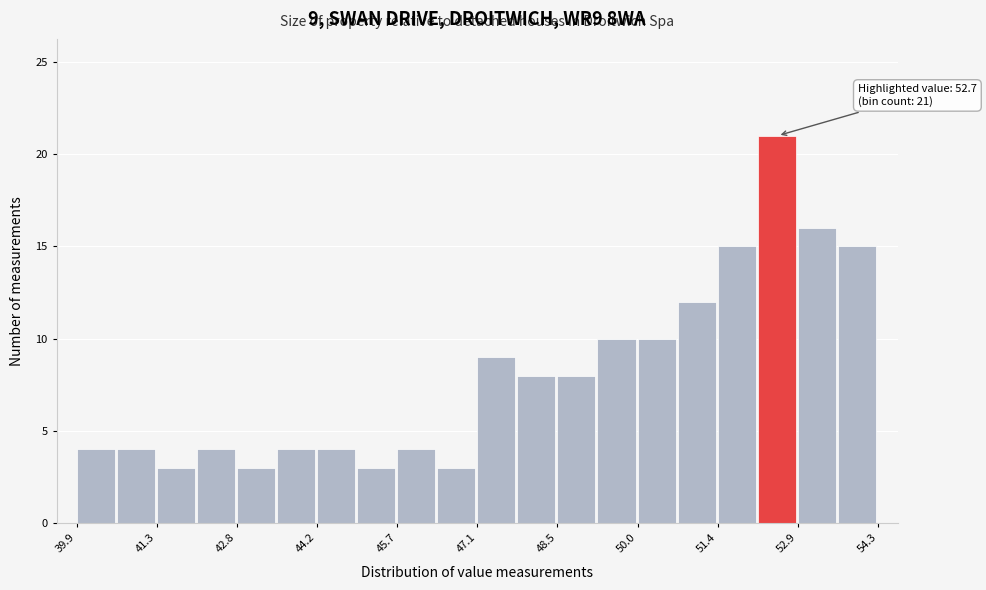

Read against the x-axis, roughly where is the centre of the tallest bar?

52.4